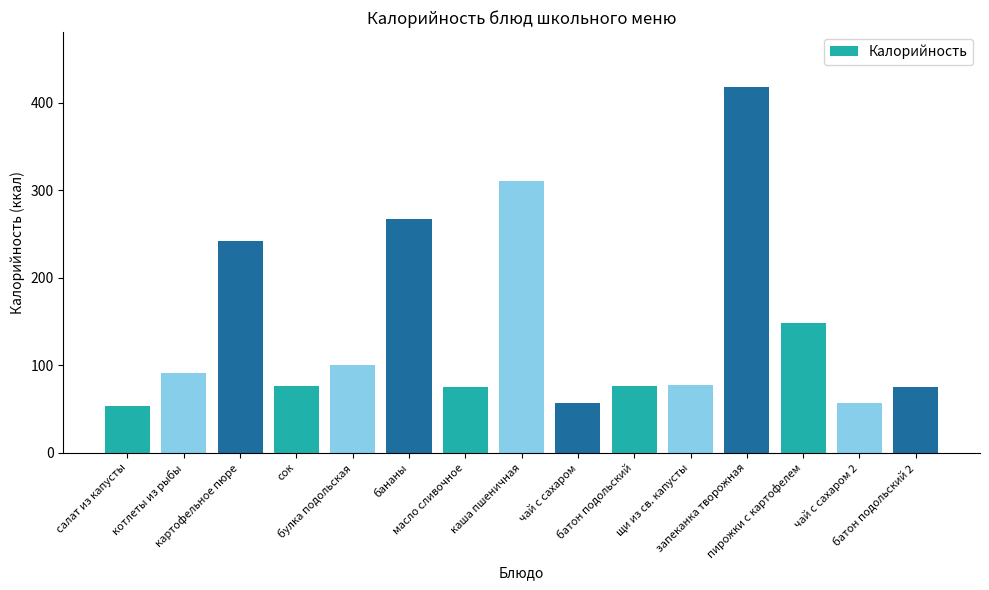

Which label corresponds to the smallest value in the chart?

салат из капусты